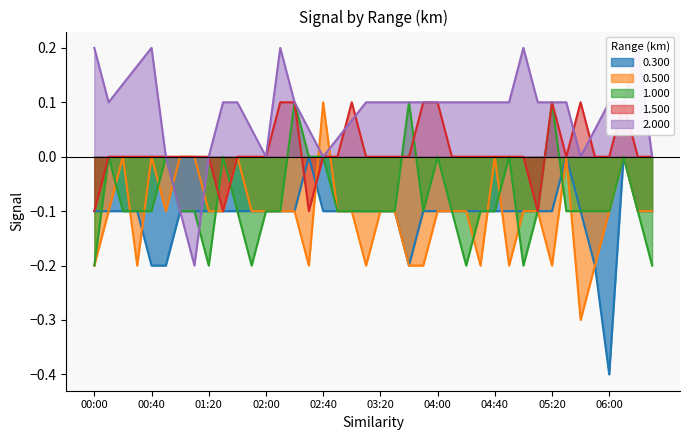

What is the label of the 11th point from the left?

01:40